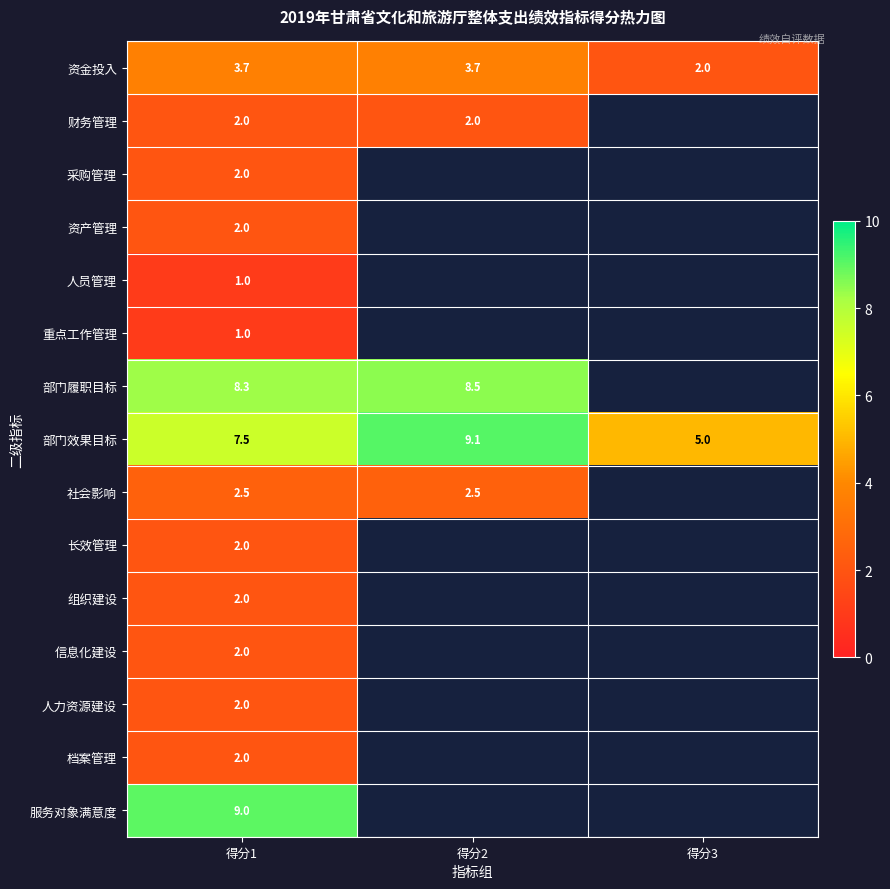

How many series are shown in this chart?

15